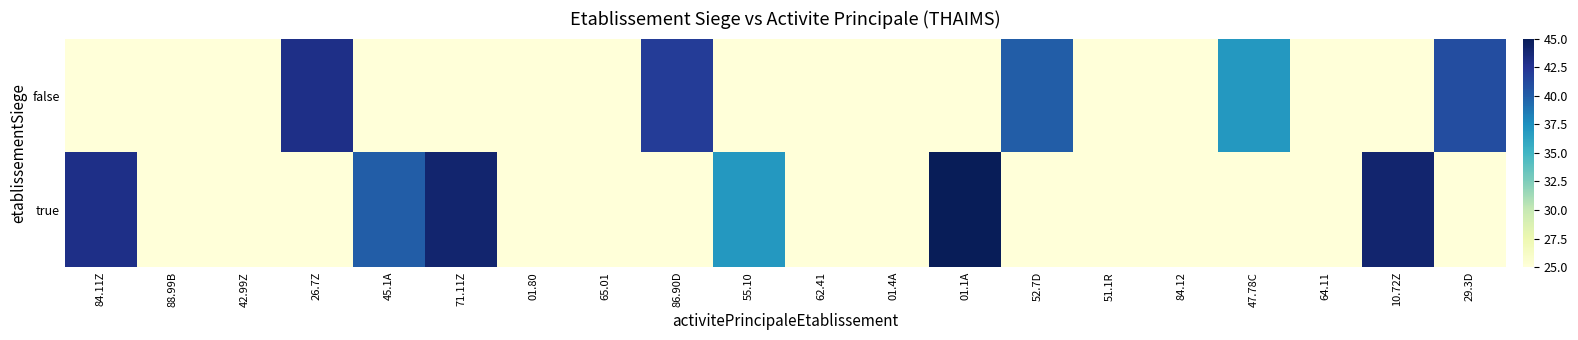

Count the number of data series in this chart.

2